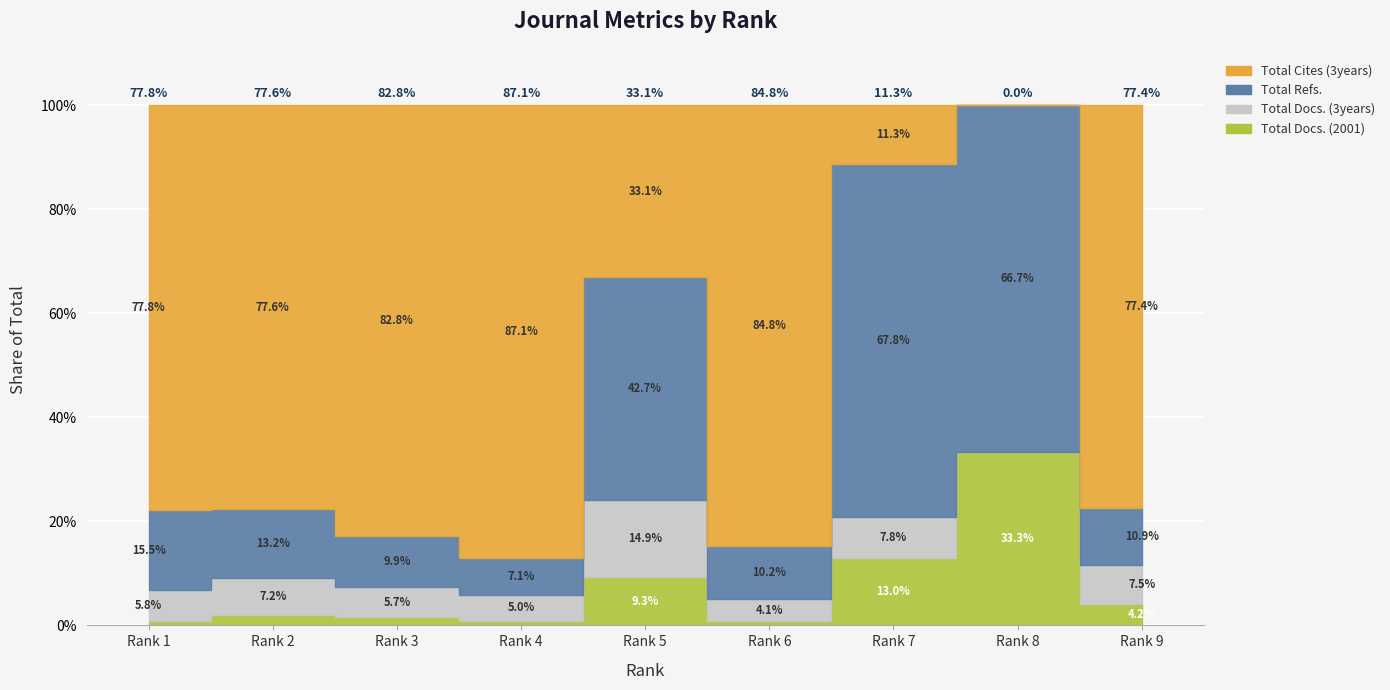

What are all the series names shown in the legend?

Total Docs. (2001), Total Docs. (3years), Total Refs., Total Cites (3years)